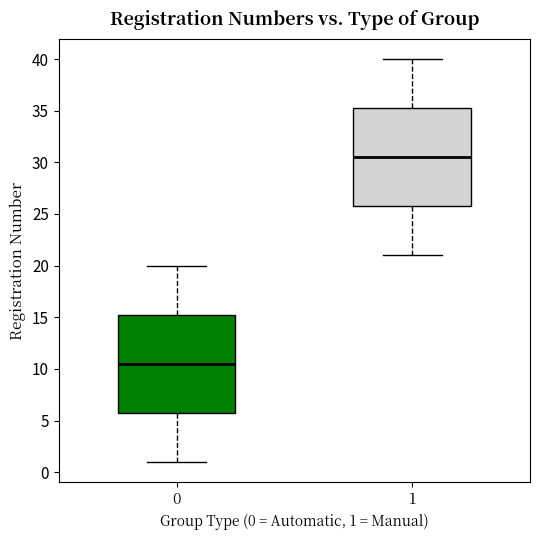

Which box has the highest median line?

1